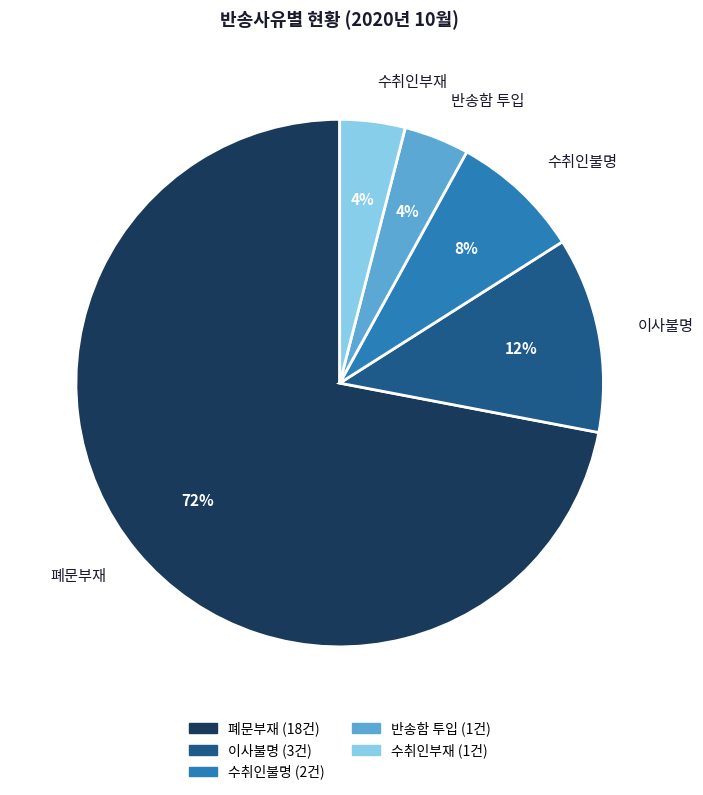

To the nearest percent, what is the combined percentage of 폐문부재 and 수취인부재?

76%